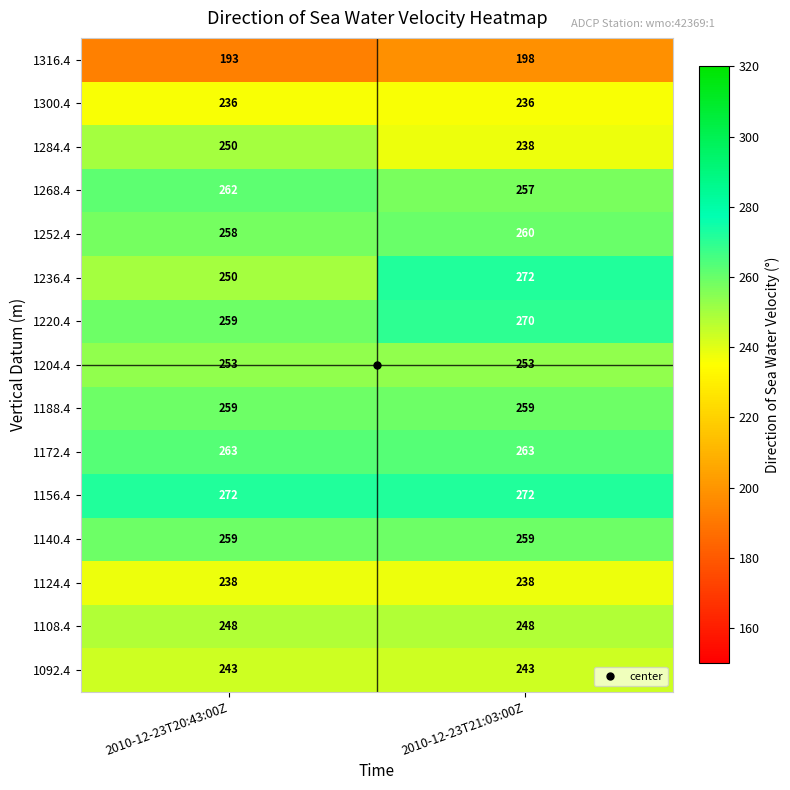

What is the average value of the 1300.4 series?

236